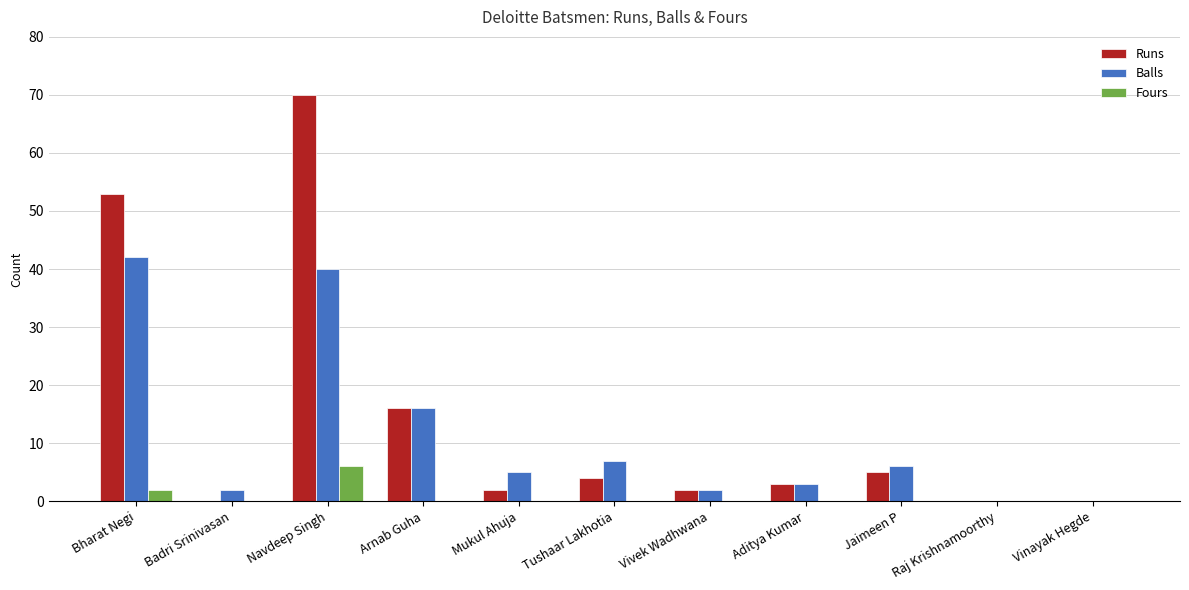

The Runs series shows 2 at Mukul Ahuja. True or false?

True